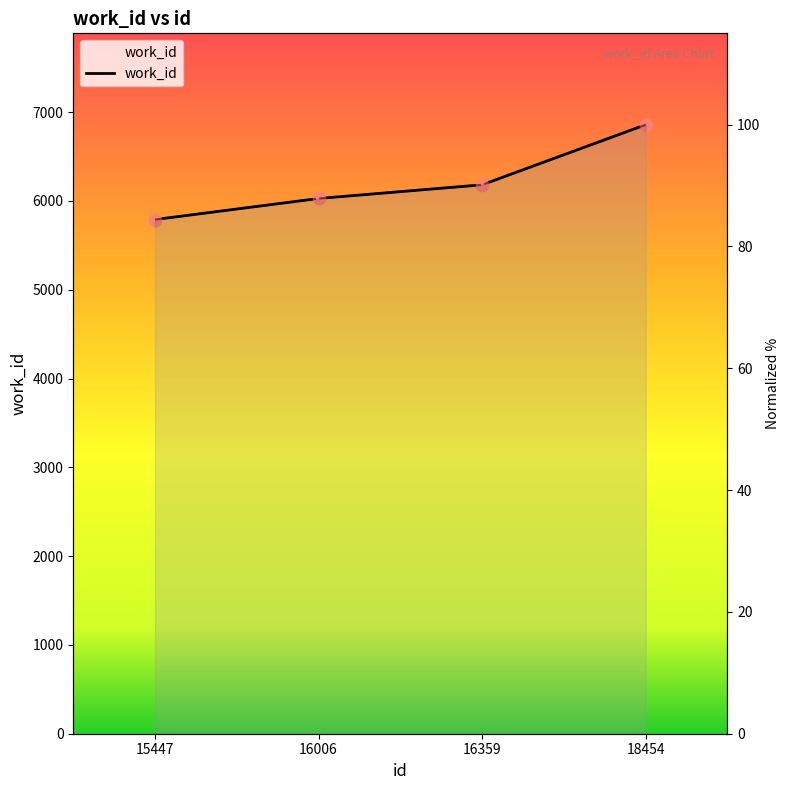

Which series reaches the maximum Y coordinate?

work_id